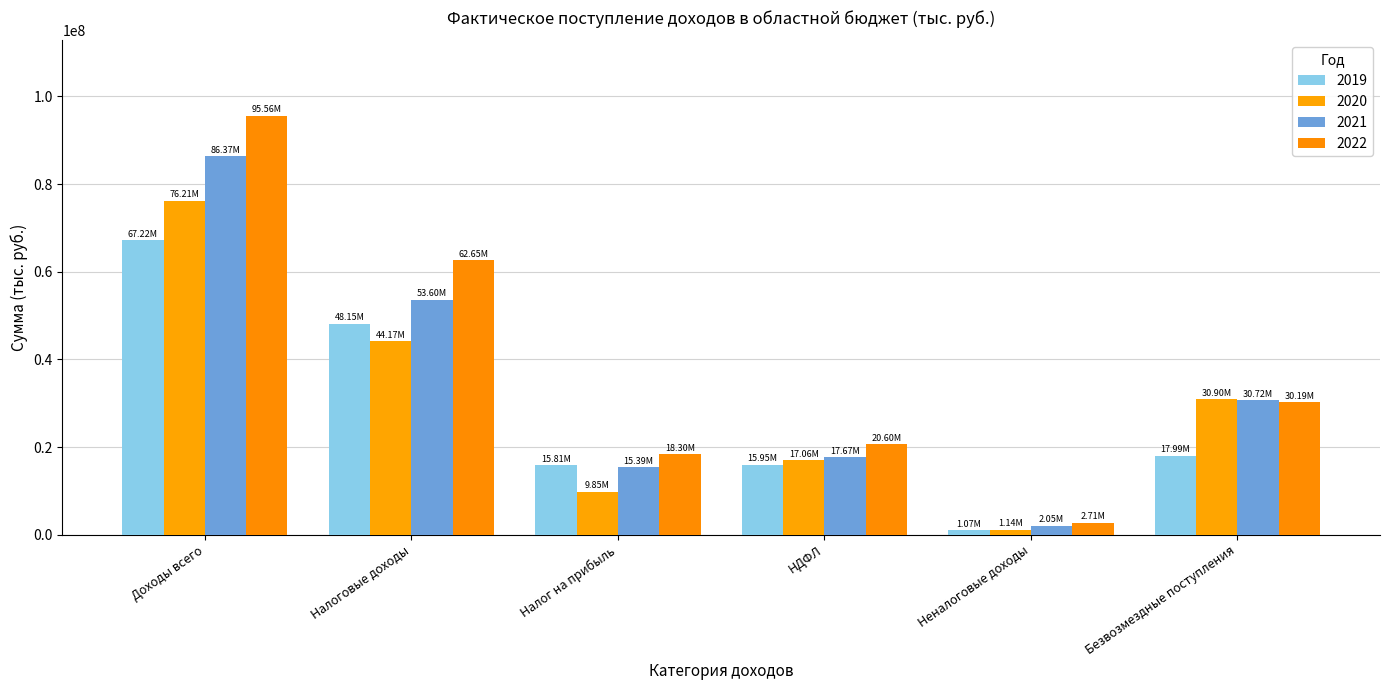

Which category has the lowest value in the 2020 series?

Неналоговые доходы